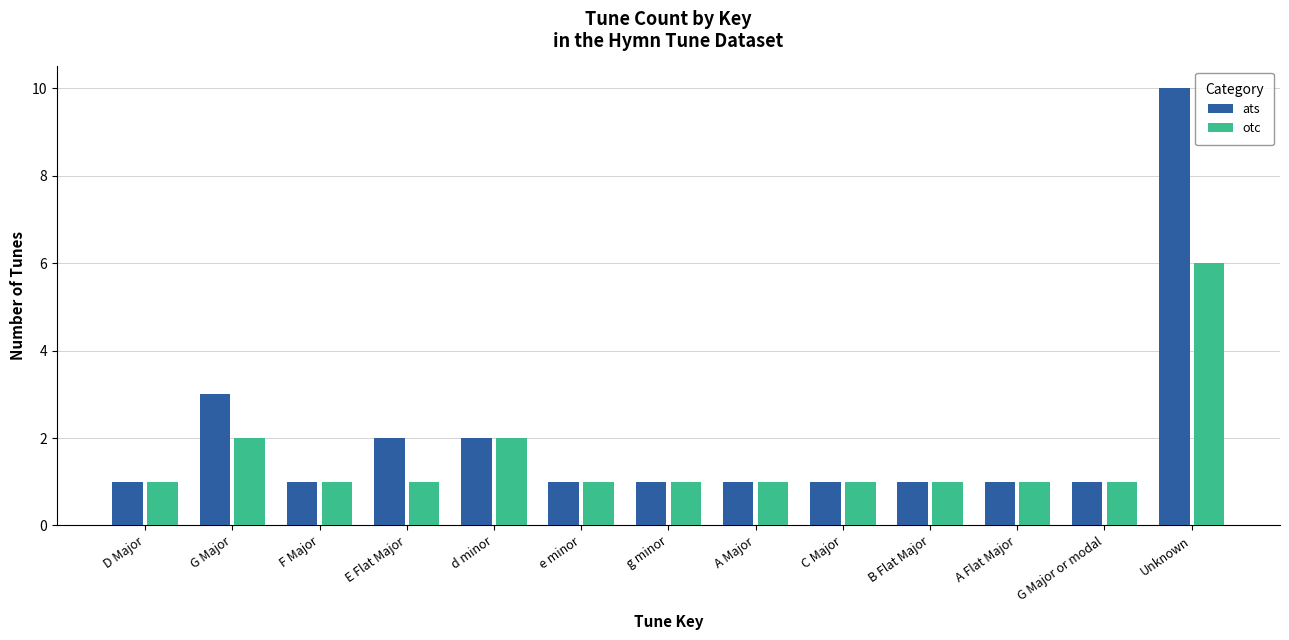

Is it true that otc equals 2 at G Major?

True